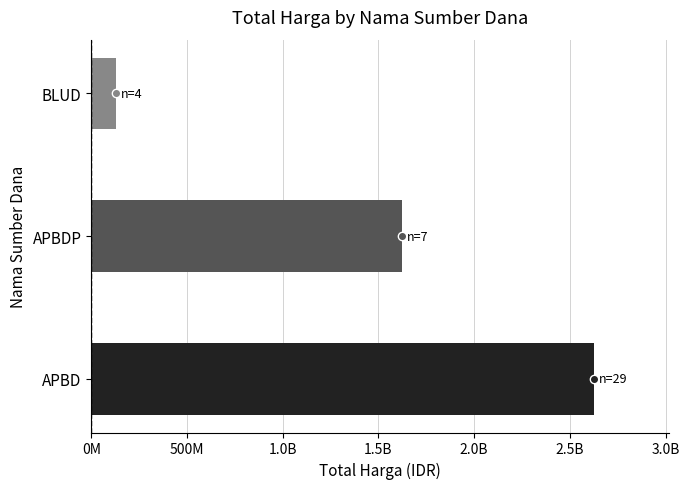

Does the chart contain any negative values?

No